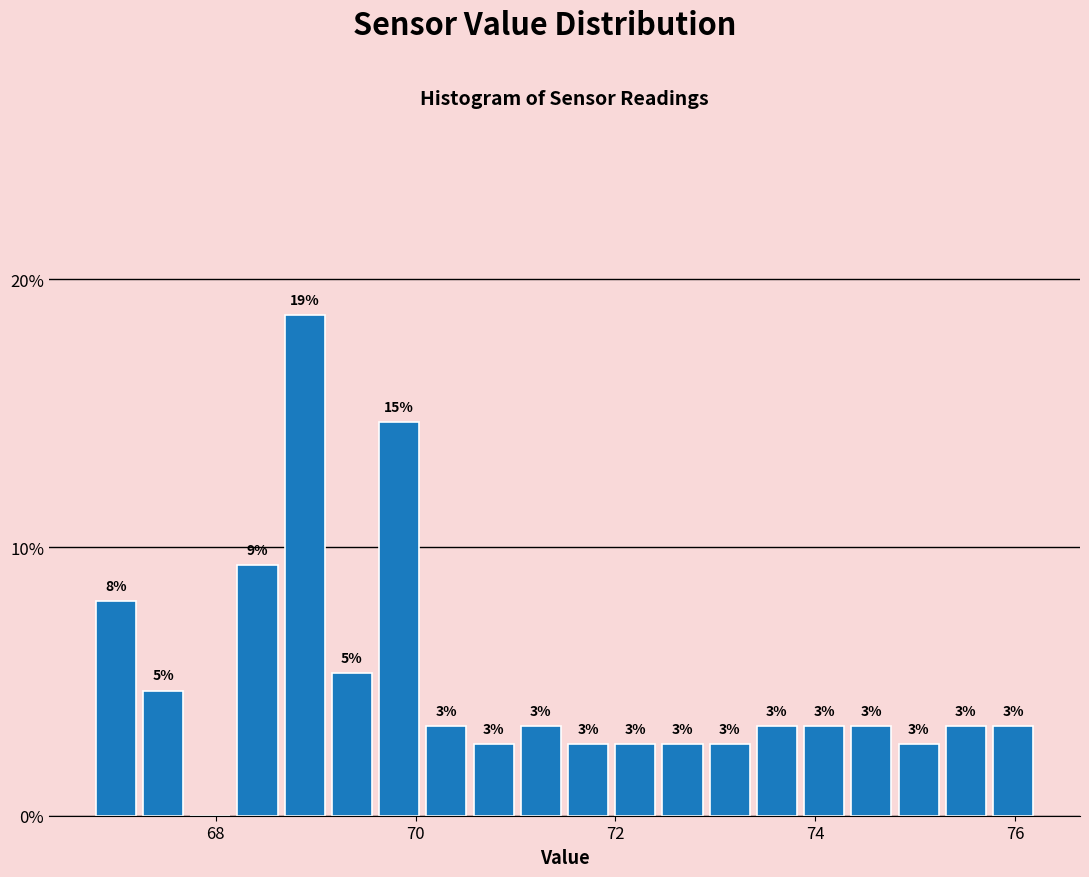

Around what value on the x-axis is the tallest bar? Give the approximate position of its centre, as read against the axis.

68.8